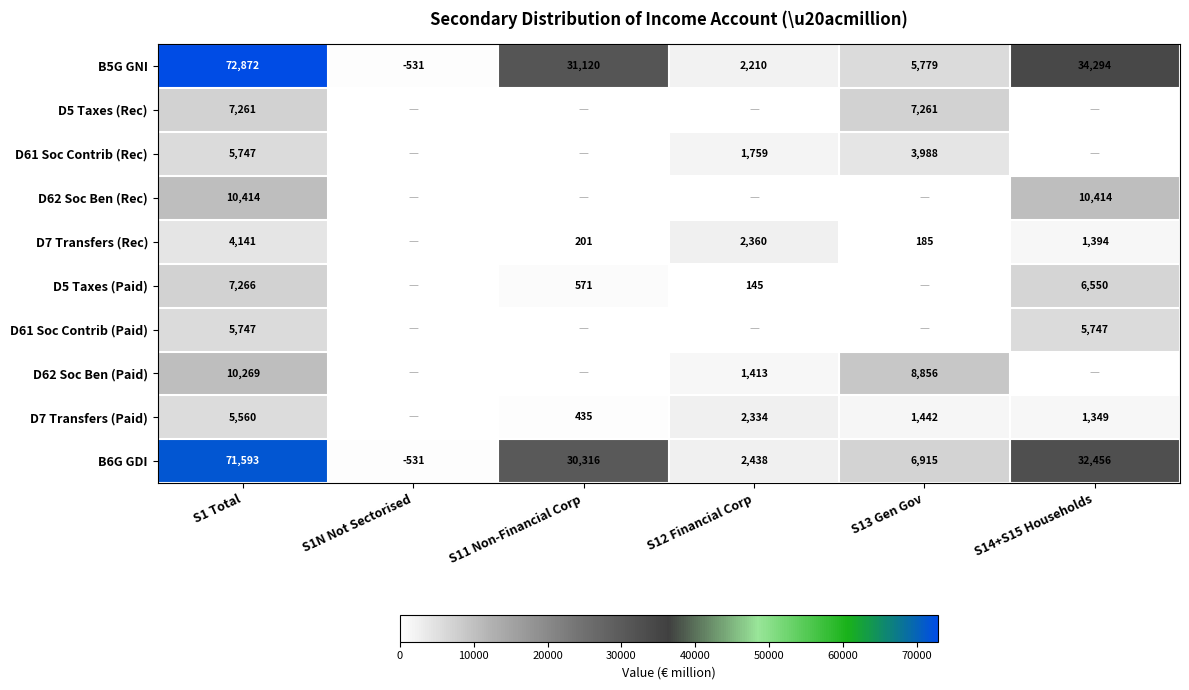

Is it true that D5 Taxes (Paid) equals 145 at S12 Financial Corp?

True